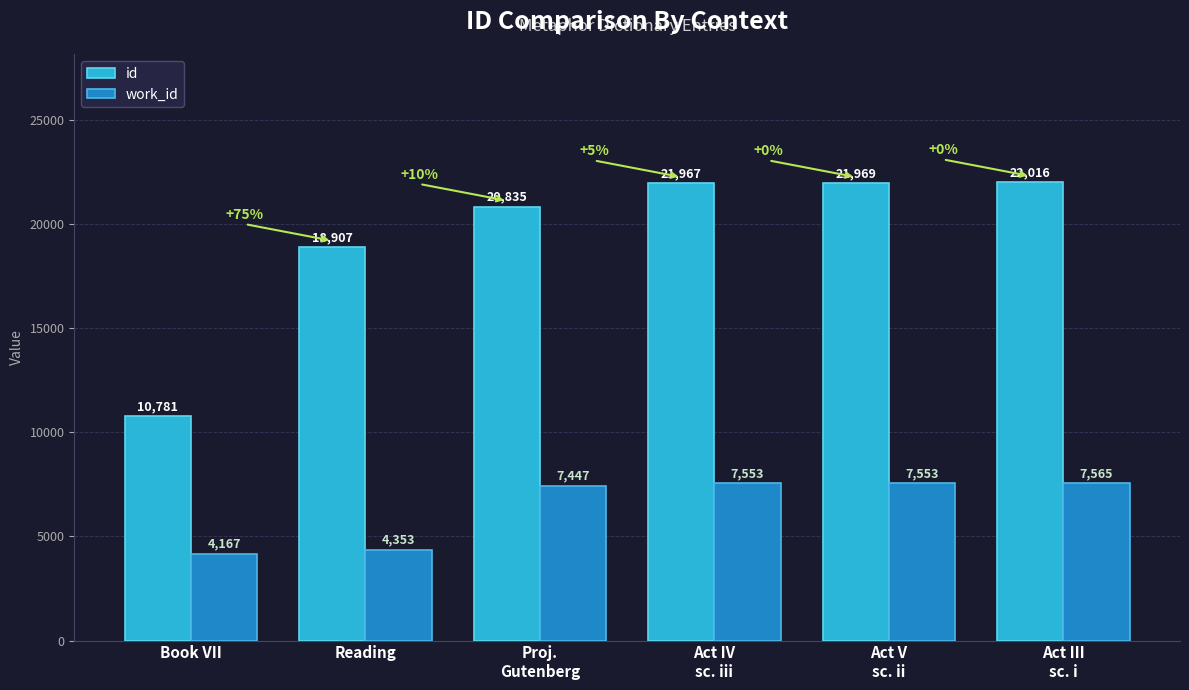

What is the difference between the maximum and minimum values in the work_id series?

3398